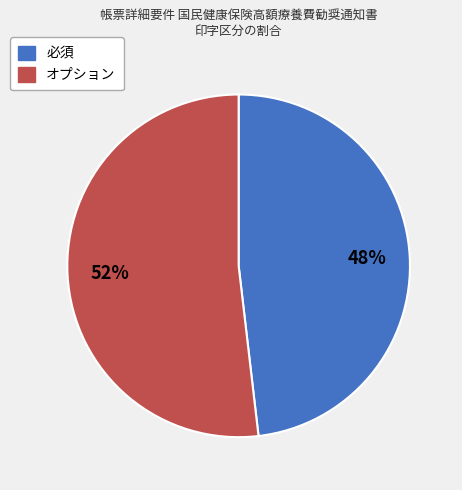

To the nearest percent, what percentage of the pie is 必須?

48%